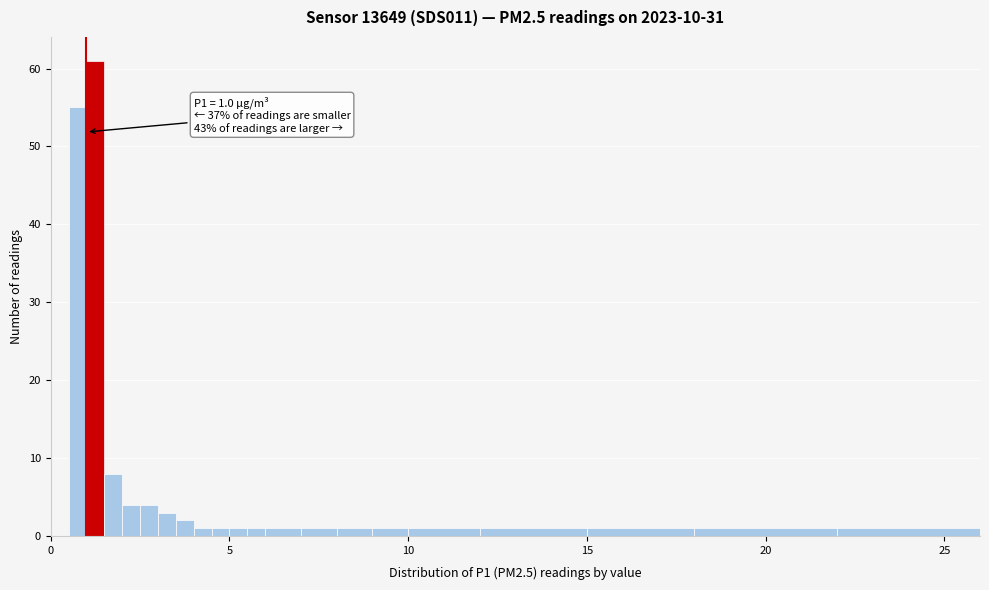

Around what value on the x-axis is the tallest bar? Give the approximate position of its centre, as read against the axis.

1.5